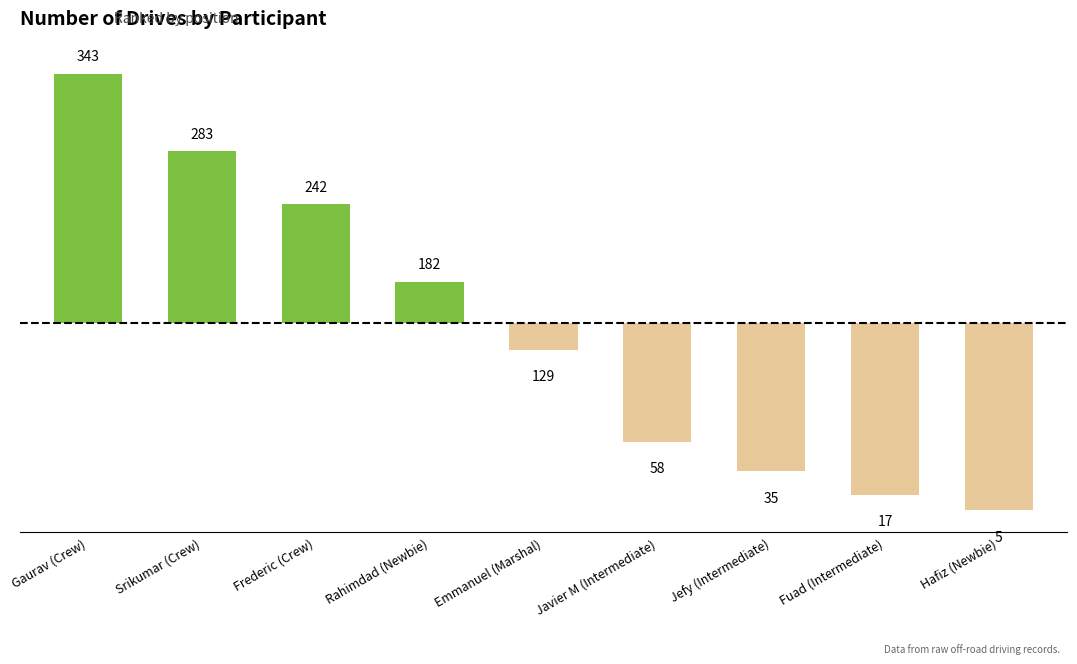

What position from the right is Emmanuel (Marshal)?

5